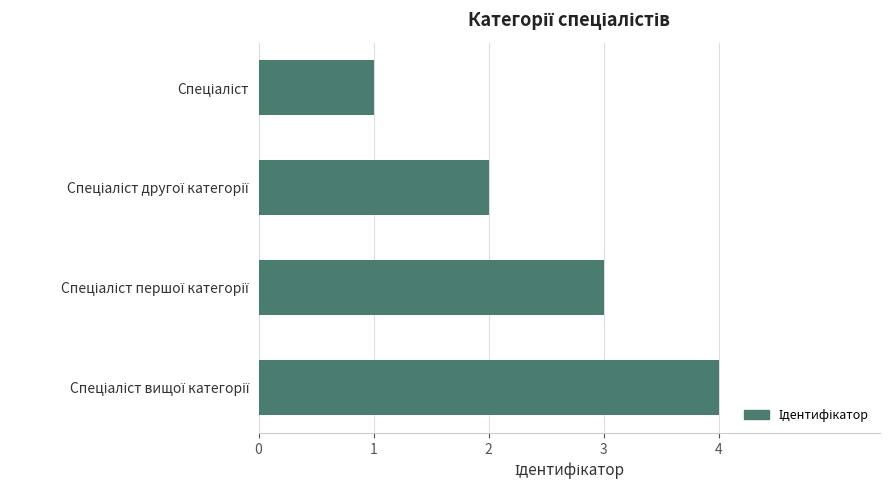

What is the minimum value shown in the chart?

1